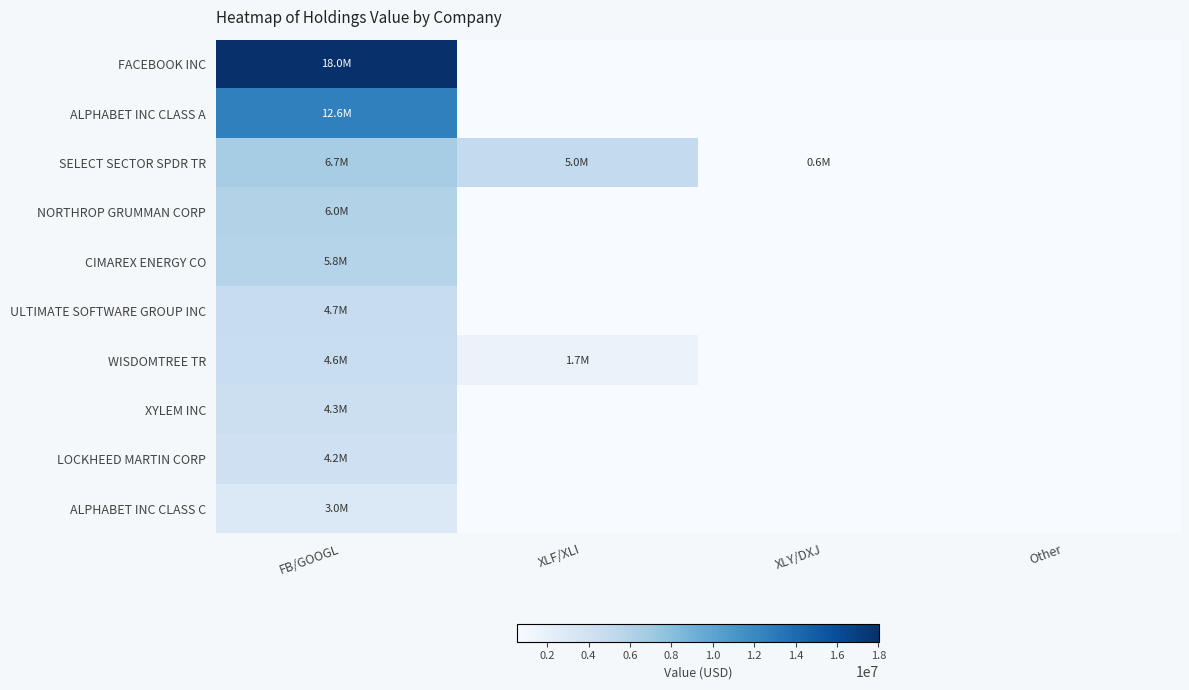

At how many categories does at least one series exceed 10826387?

1